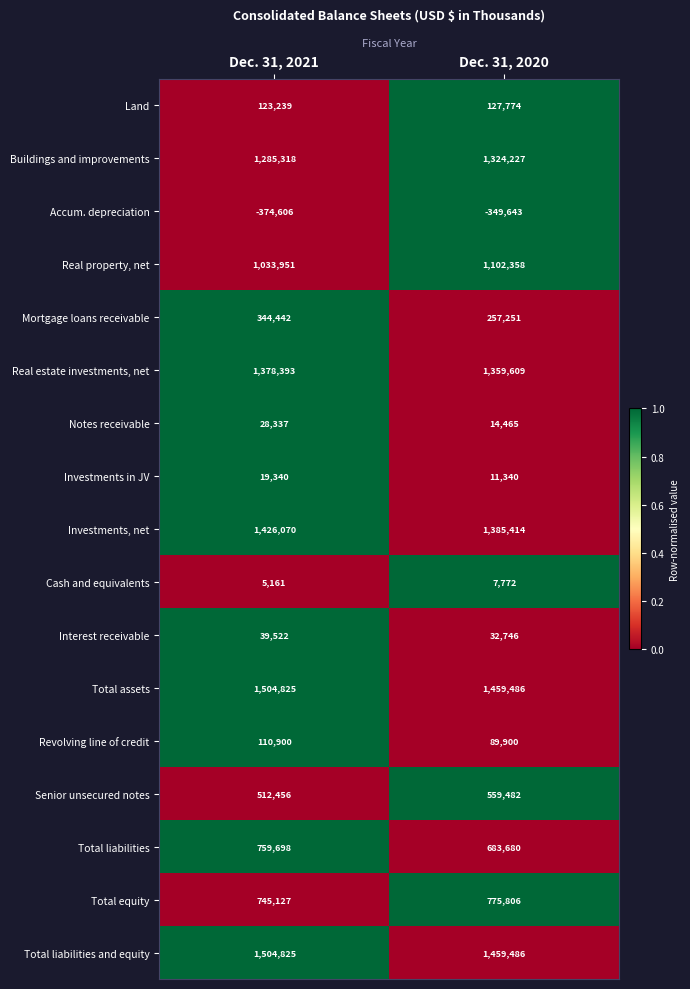

True or false: Real estate investments, net has a value of 1818578 at Dec. 31, 2020.

False